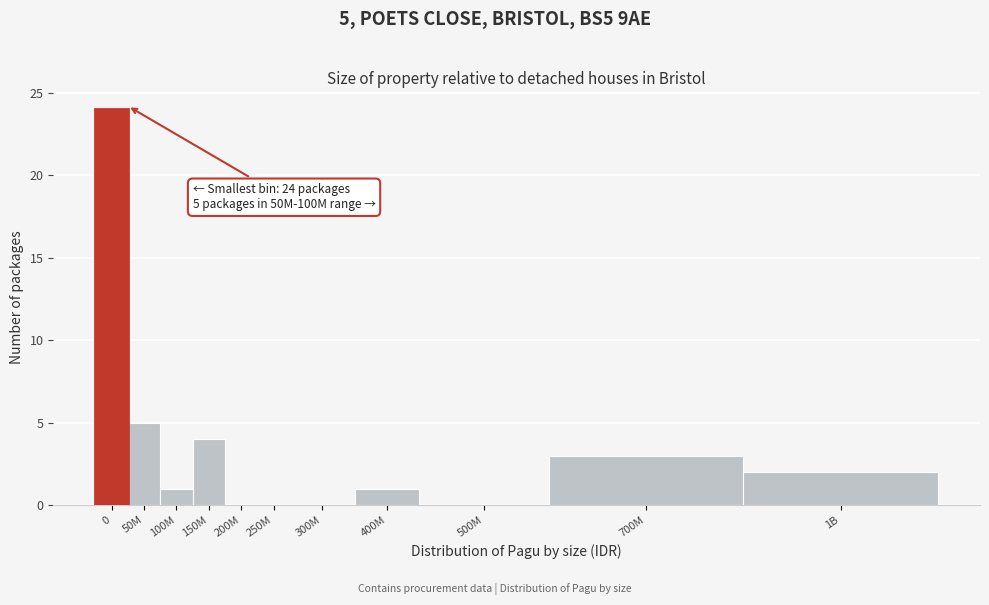

Reading left to right, extract all data points from this chart.

0=24	50M=5	100M=1	150M=4	200M=0	250M=0	300M=0	400M=1	500M=0	700M=3	1B=2